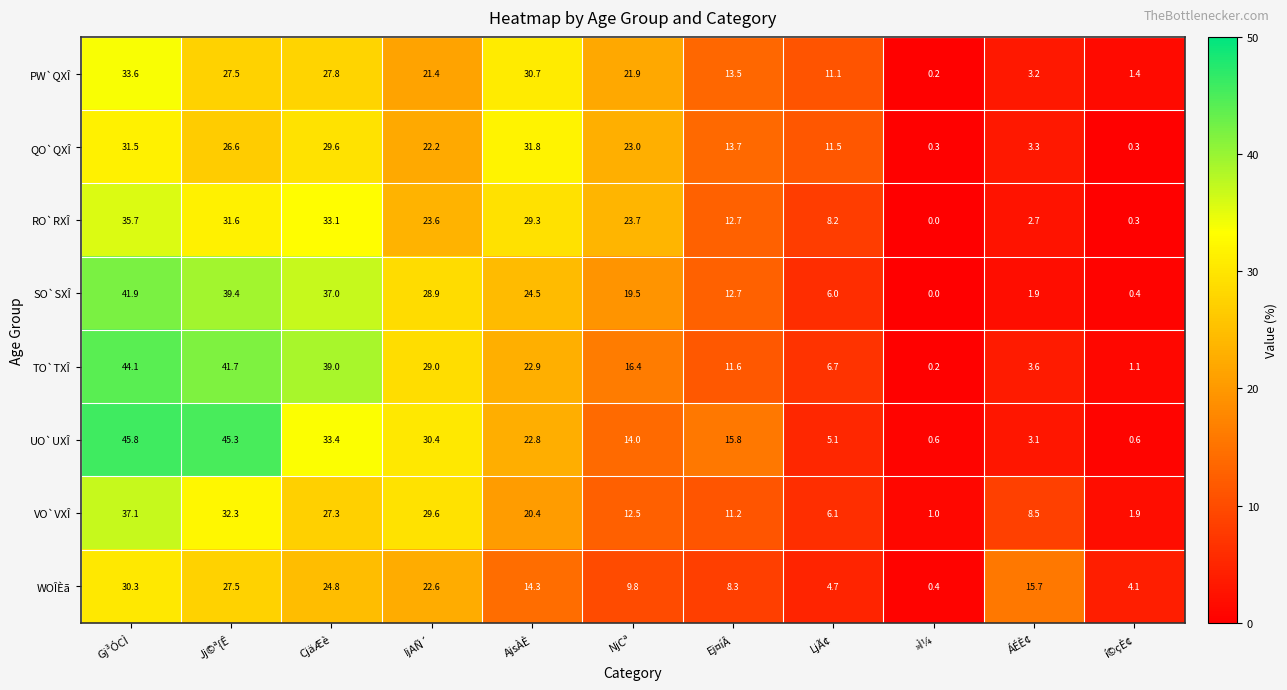

The value of WOÎÈã at CjäÆè is 7.5. True or false?

False